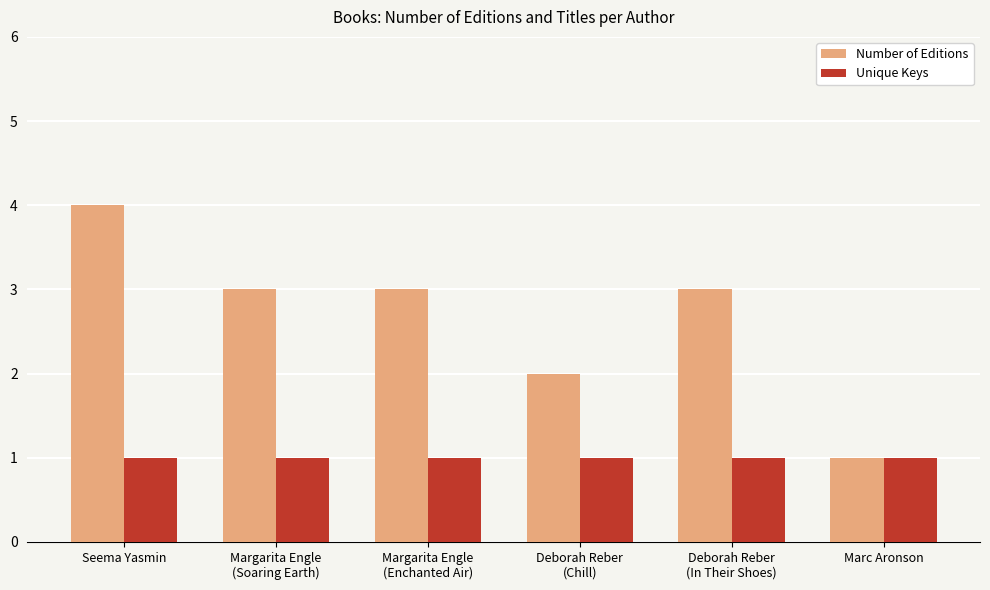

What is the average value of the Unique Keys series?

1